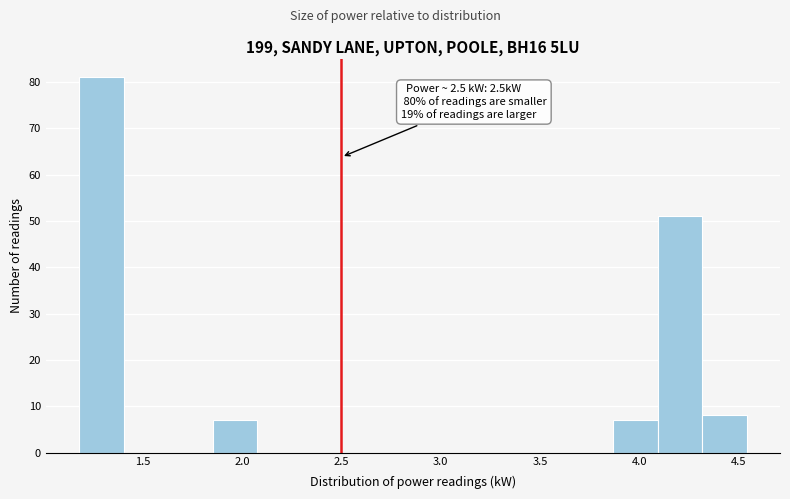

Which range on the x-axis has the tallest bar?

1.20 to 1.40